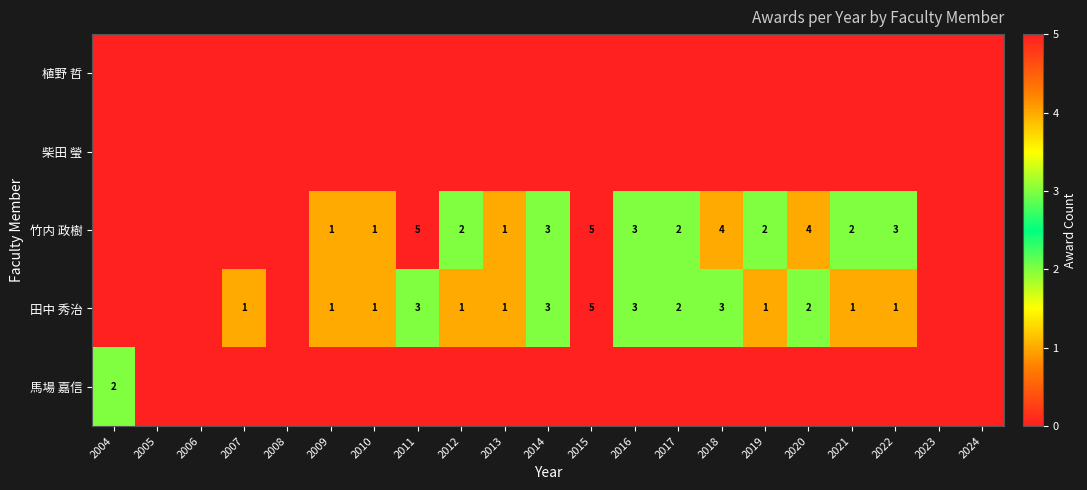

The 竹内 政樹 series shows 1 at 2011. True or false?

False